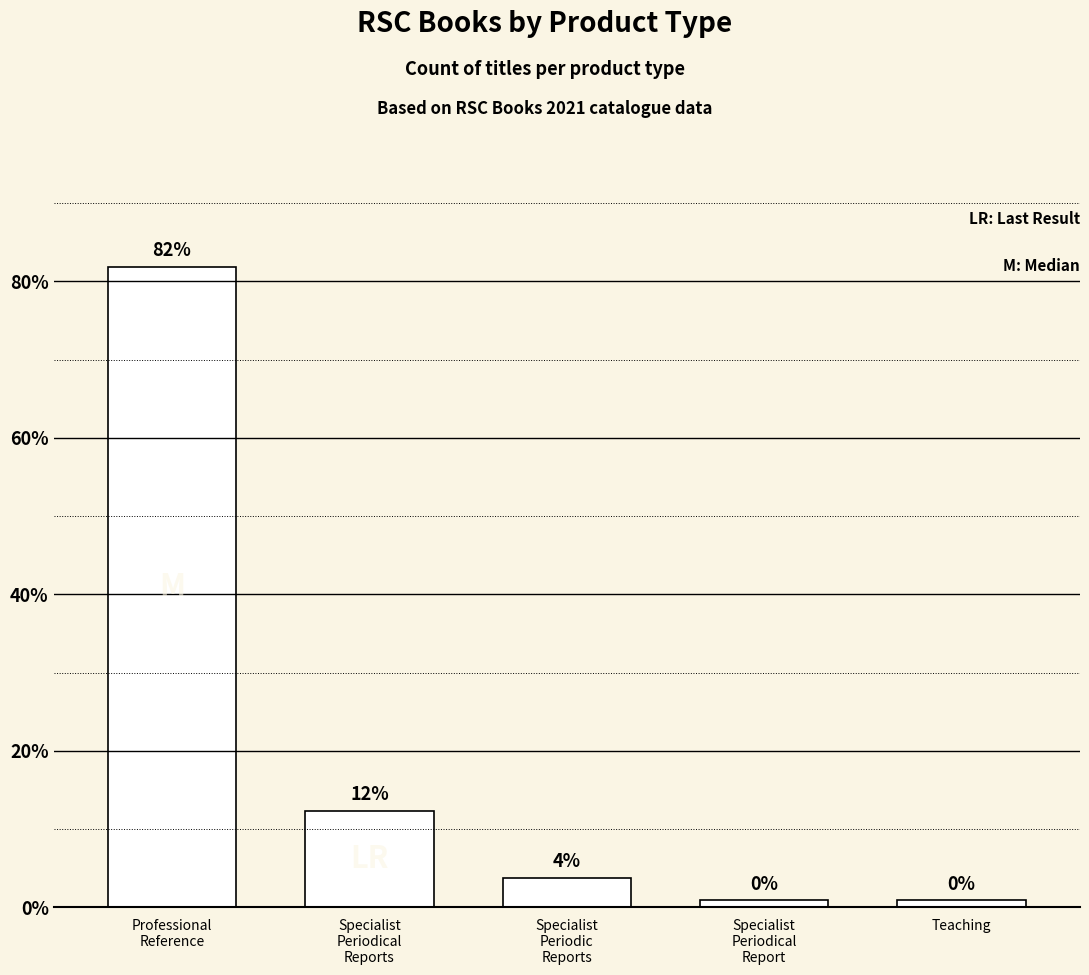

How many bars are there in total?

5